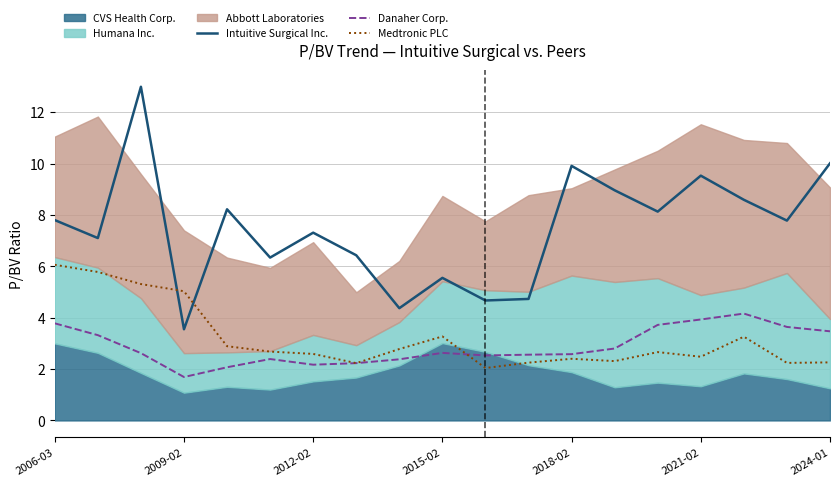

How many values in the Danaher Corp. series are below 2?

1